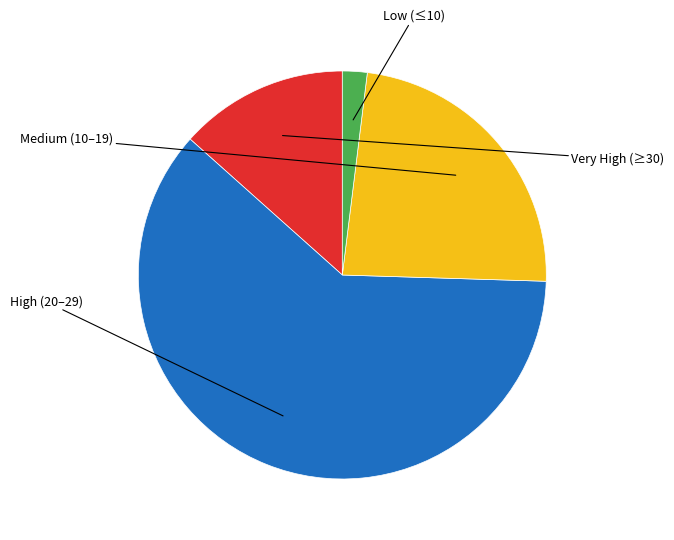

Is there a majority slice in this chart?

Yes